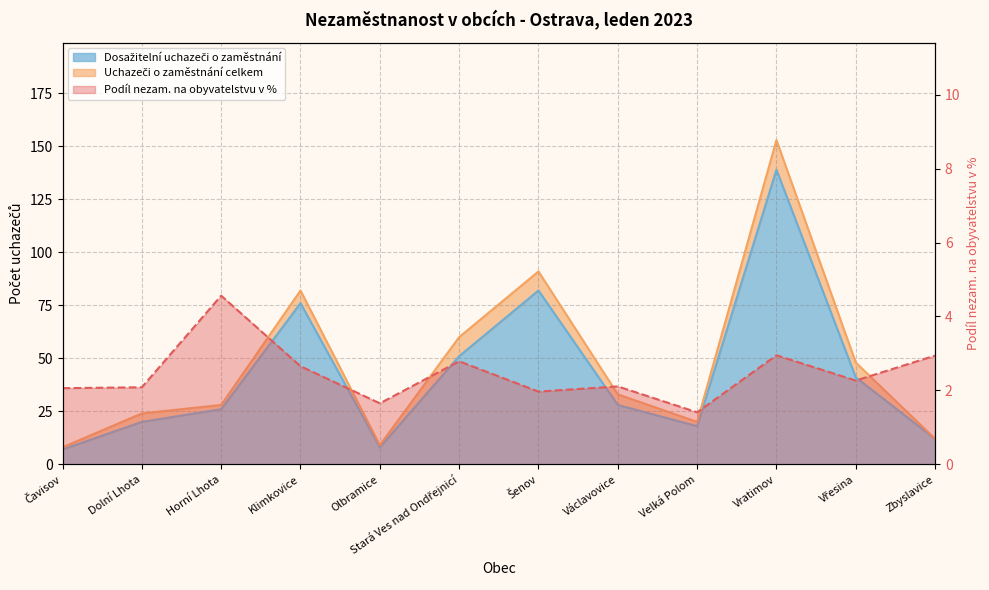

Reading left to right, transcribe all the data shown in this chart.

Podíl nezam. na obyvatelstvu v %: Čavisov=2.1	Dolní Lhota=2.1	Horní Lhota=4.6	Klimkovice=2.7	Olbramice=1.6	Stará Ves nad Ondřejnicí=2.8	Šenov=2.0	Václavovice=2.1	Velká Polom=1.4	Vratimov=2.9	Vřesina=2.3	Zbyslavice=2.9
Uchazeči o zaměstnání celkem: Čavisov=8.0	Dolní Lhota=24.0	Horní Lhota=28.0	Klimkovice=82.0	Olbramice=9.0	Stará Ves nad Ondřejnicí=60.0	Šenov=91.0	Václavovice=33.0	Velká Polom=20.0	Vratimov=153.0	Vřesina=48.0	Zbyslavice=12.0
Dosažitelní uchazeči o zaměstnání: Čavisov=7.0	Dolní Lhota=20.0	Horní Lhota=26.0	Klimkovice=76.0	Olbramice=8.0	Stará Ves nad Ondřejnicí=51.0	Šenov=82.0	Václavovice=28.0	Velká Polom=18.0	Vratimov=139.0	Vřesina=41.0	Zbyslavice=12.0